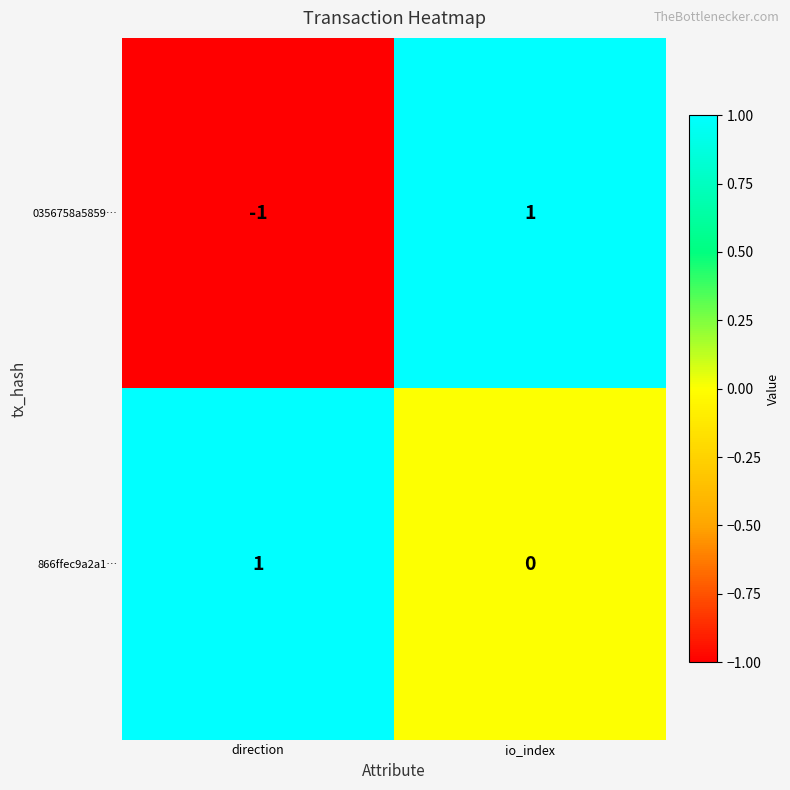

The 866ffec9a2a1… series shows 0 at io_index. True or false?

True